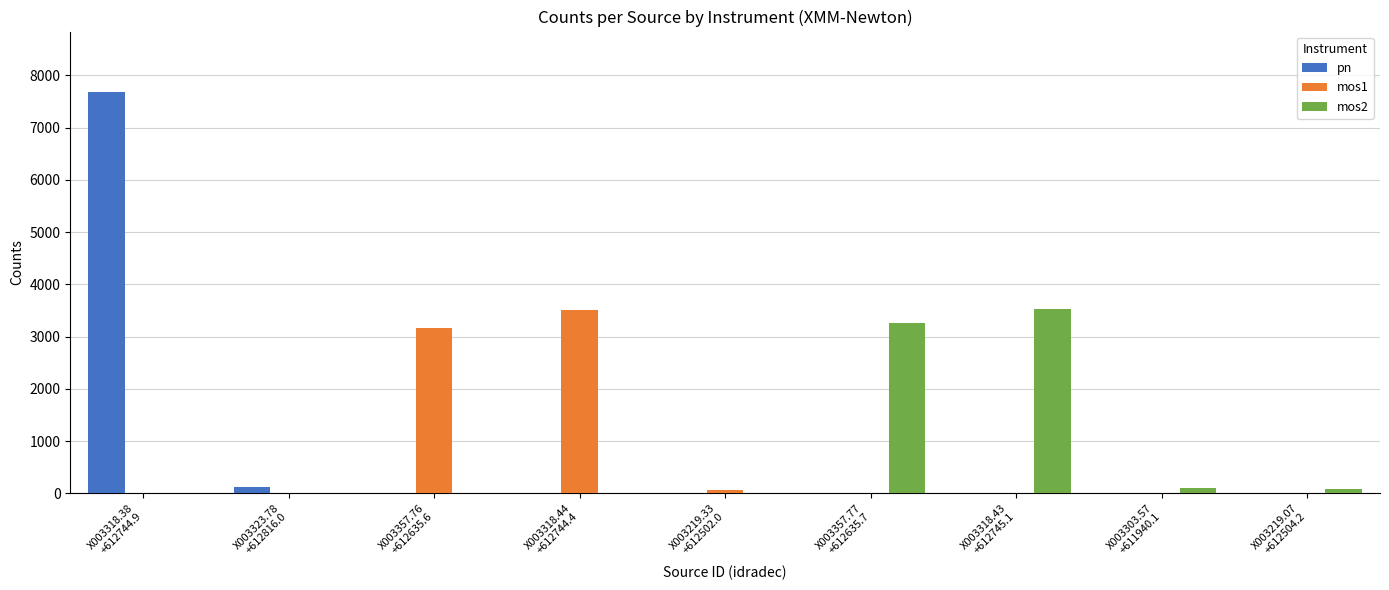

What is the sum of all pn values?

7808.8